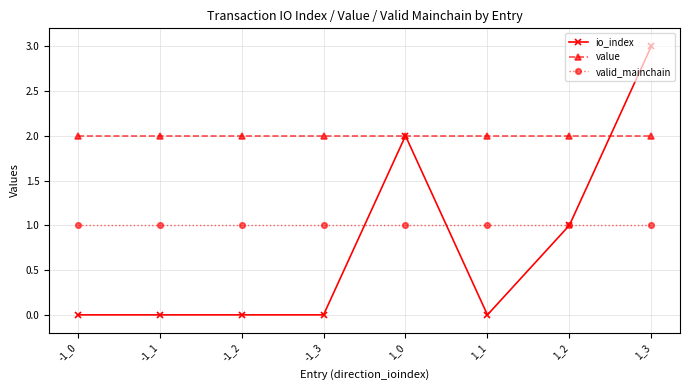

True or false: io_index has a value of 2.0 at 1_0.

True